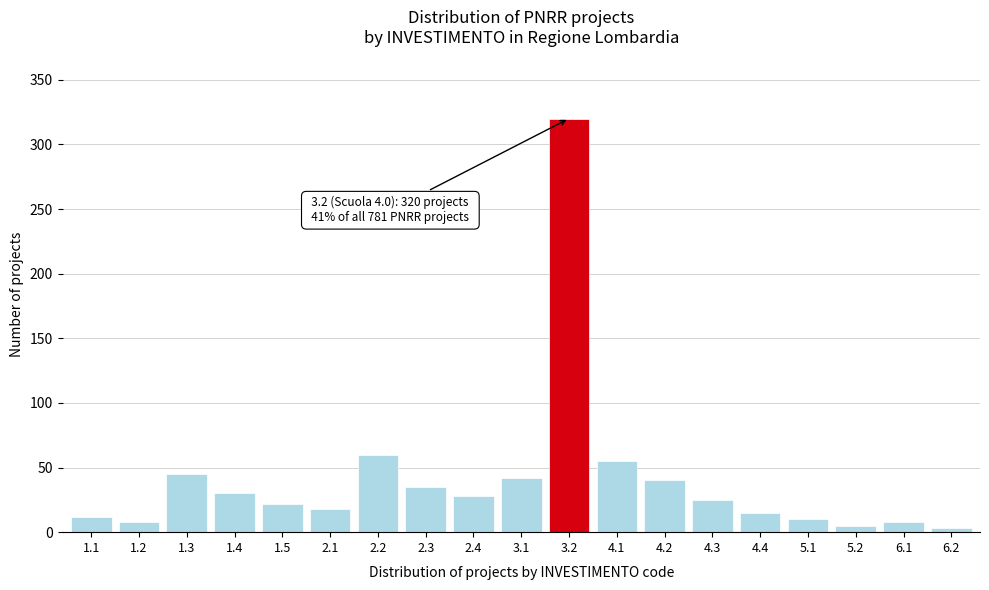

Reading left to right, list all the values displayed in this chart.

12	8	45	30	22	18	60	35	28	42	320	55	40	25	15	10	5	8	3